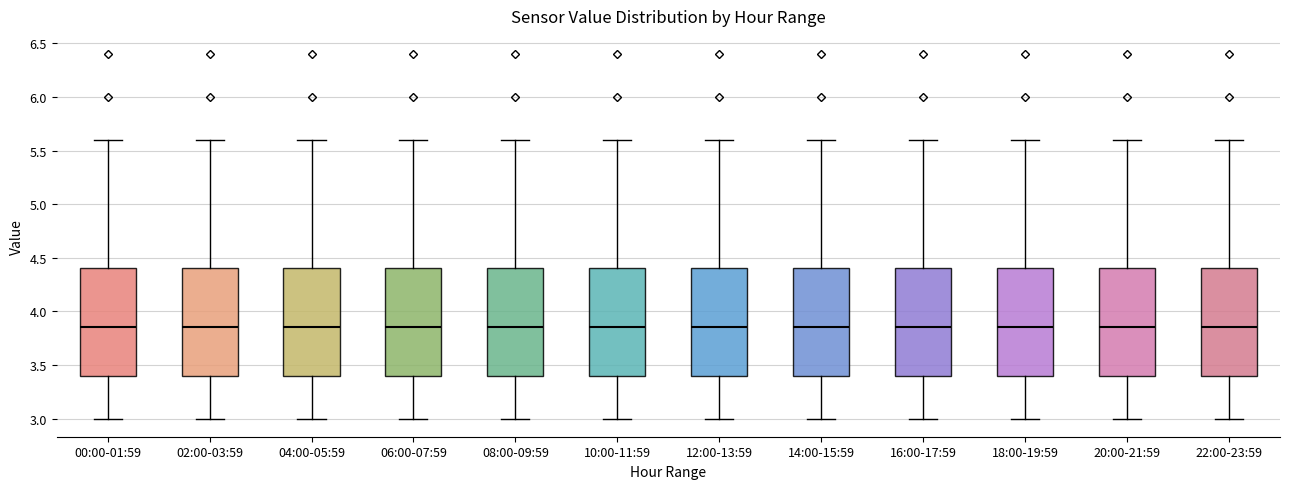

Reading left to right, transcribe this box plot: for each box, give where its median line is, the range the box spans, and where its two whiskers end, as read against the y-axis. The values are not printed on the chart, so give them approximately, as read against the axis.

00:00-01:59: median 3.85, box 3.40 to 4.40, whiskers 3.00 to 5.60
02:00-03:59: median 3.85, box 3.40 to 4.40, whiskers 3.00 to 5.60
04:00-05:59: median 3.85, box 3.40 to 4.40, whiskers 3.00 to 5.60
06:00-07:59: median 3.85, box 3.40 to 4.40, whiskers 3.00 to 5.60
08:00-09:59: median 3.85, box 3.40 to 4.40, whiskers 3.00 to 5.60
10:00-11:59: median 3.85, box 3.40 to 4.40, whiskers 3.00 to 5.60
12:00-13:59: median 3.85, box 3.40 to 4.40, whiskers 3.00 to 5.60
14:00-15:59: median 3.85, box 3.40 to 4.40, whiskers 3.00 to 5.60
16:00-17:59: median 3.85, box 3.40 to 4.40, whiskers 3.00 to 5.60
18:00-19:59: median 3.85, box 3.40 to 4.40, whiskers 3.00 to 5.60
20:00-21:59: median 3.85, box 3.40 to 4.40, whiskers 3.00 to 5.60
22:00-23:59: median 3.85, box 3.40 to 4.40, whiskers 3.00 to 5.60